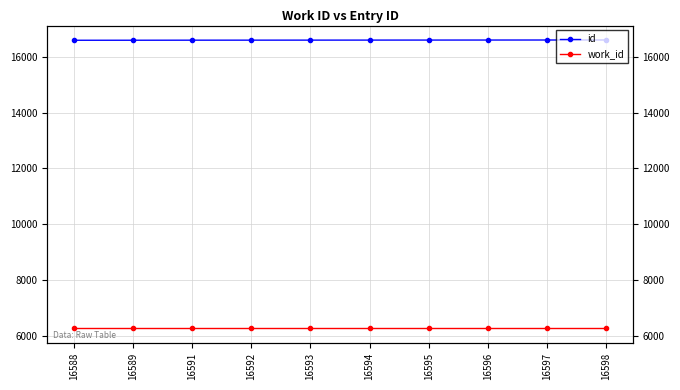

Is the value of work_id at 16593 greater than the value of id at 16595?

No